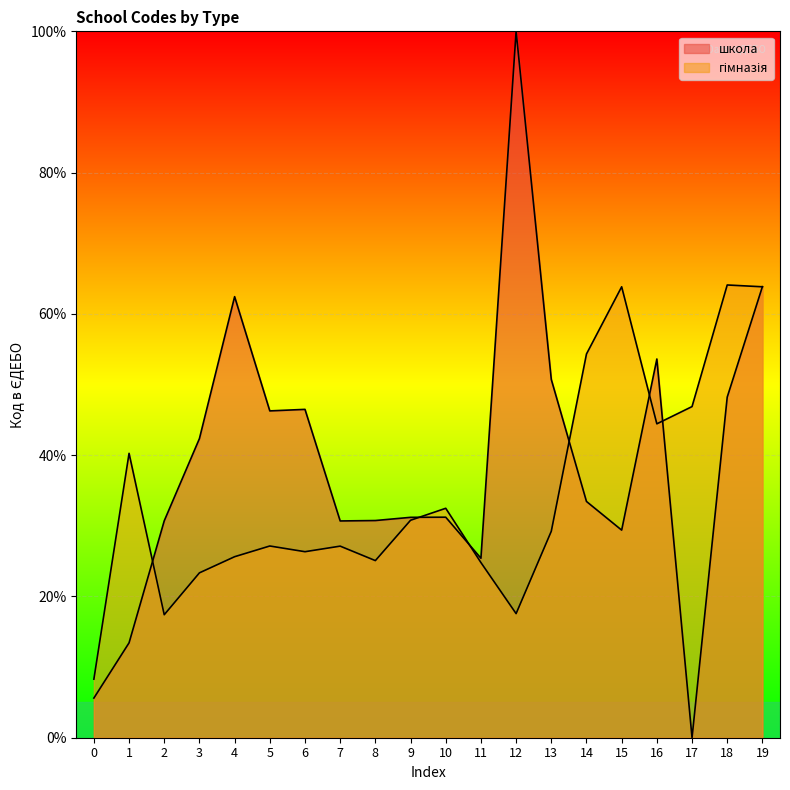

What is the average value of the школа series?

38.8